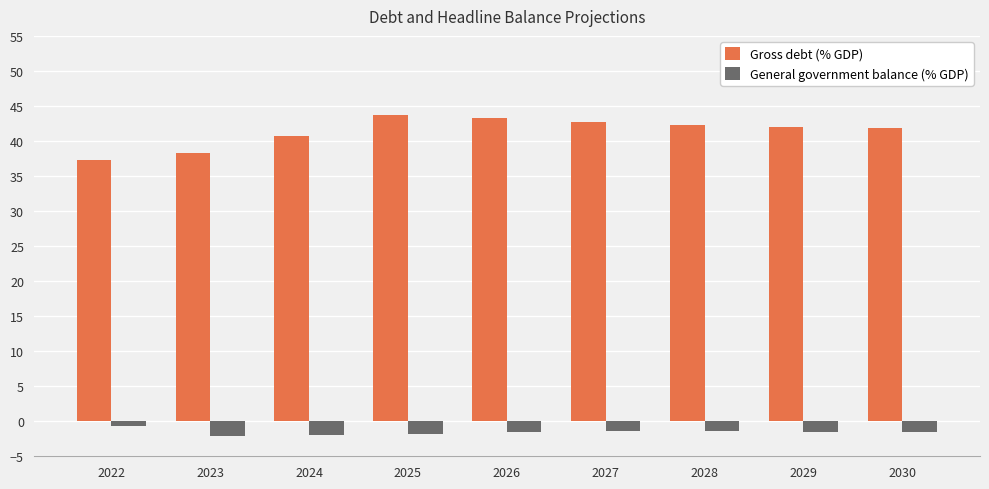

What is the difference between the highest and lowest values at 2025?

45.4